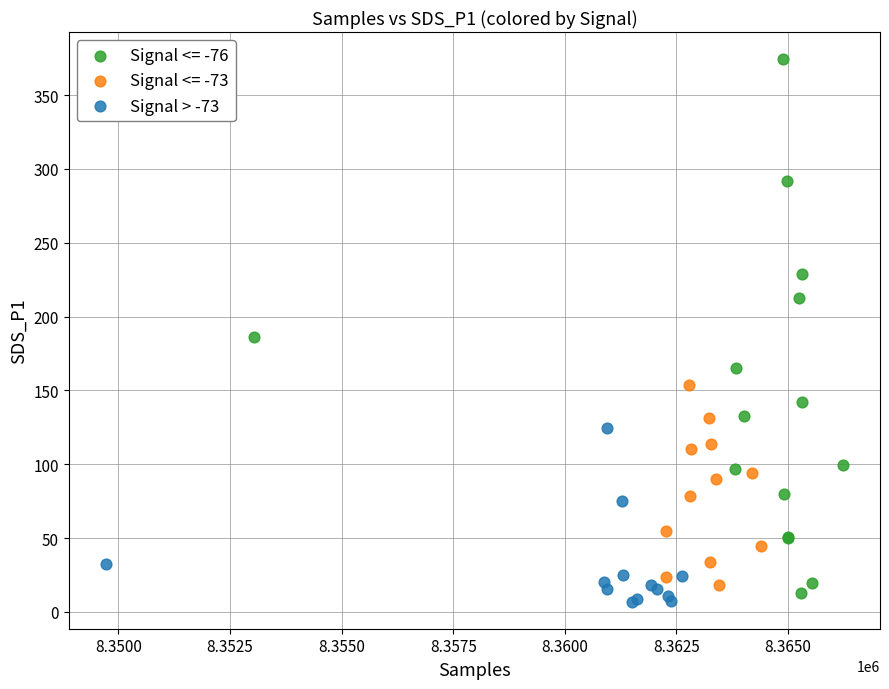

Which series reaches the maximum Y coordinate?

Signal <= -76